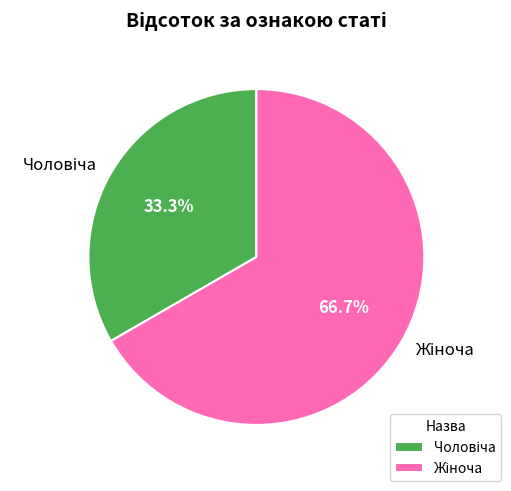

To the nearest percent, what percentage of the pie is Чоловіча?

33%